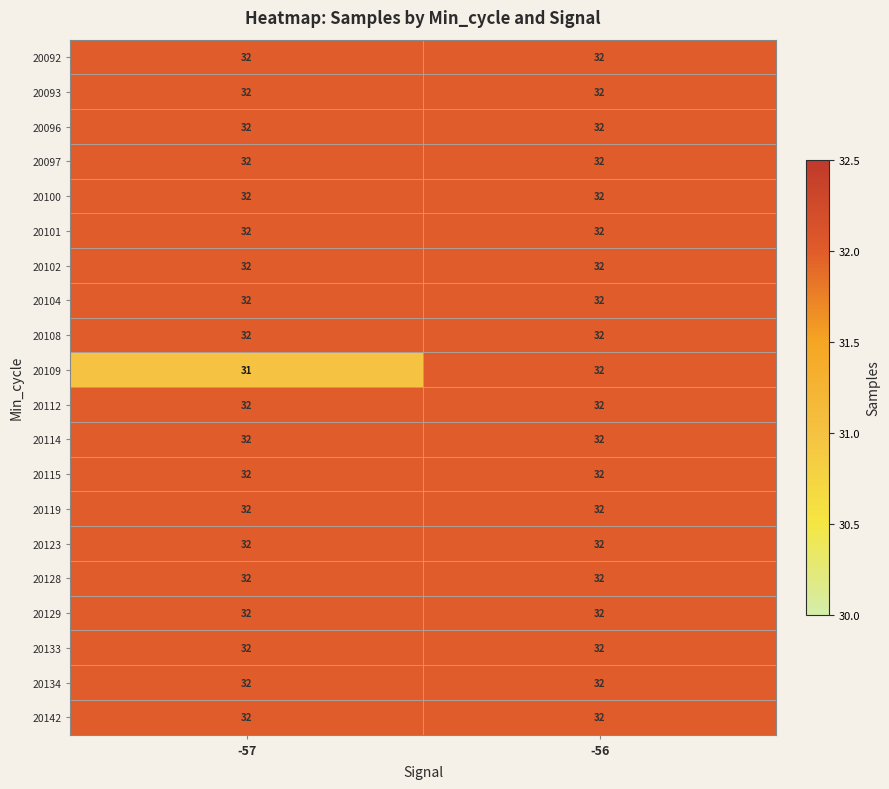

The 20104 series shows 32 at -57. True or false?

True